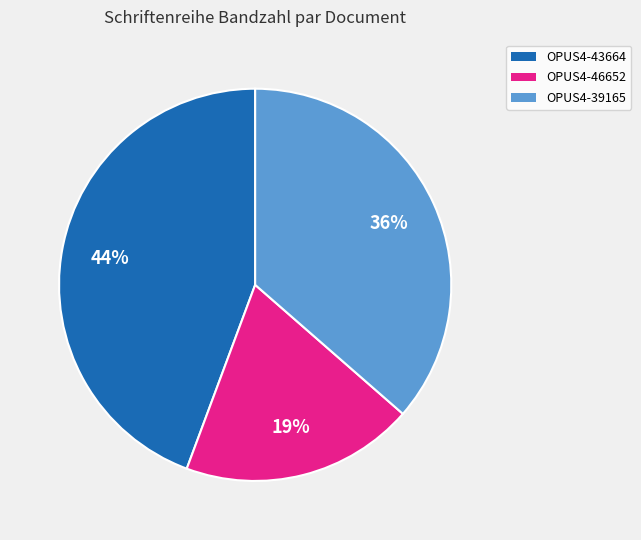

Is the sum of OPUS4-46652 and OPUS4-39165 greater than half?

Yes